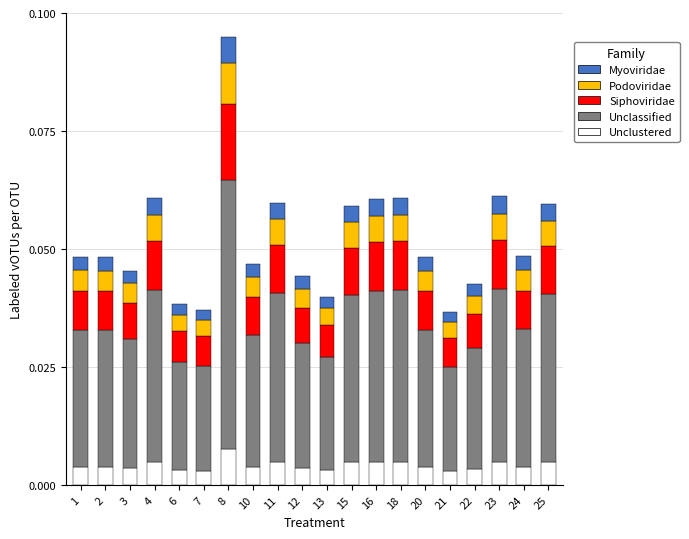

At which category is the sum across all series the highest?

8